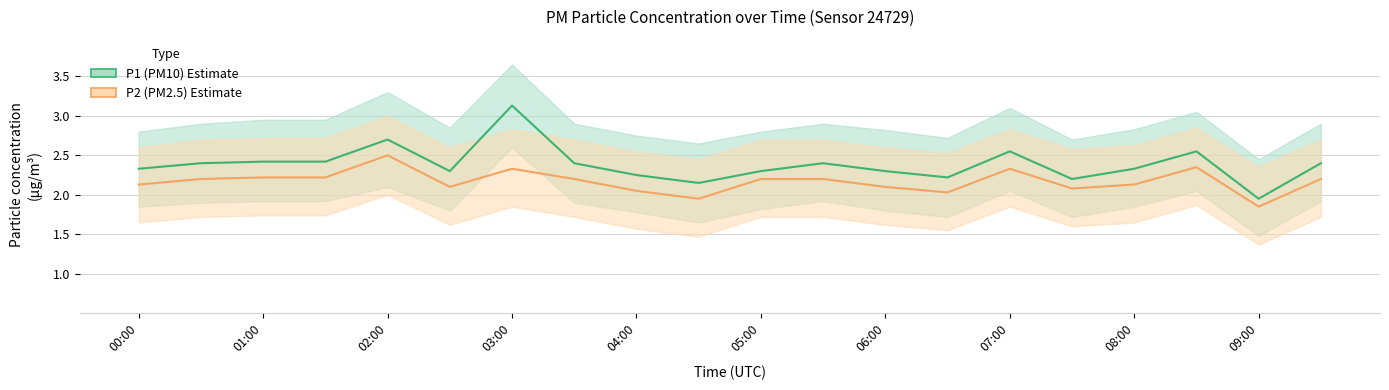

Which series has the largest total across all categories?

P1 (PM10)